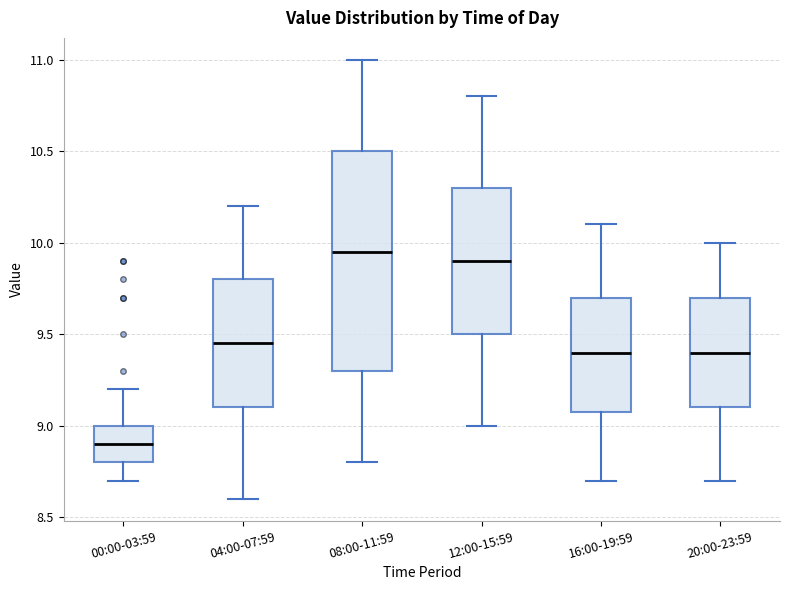

Which box is the tallest, from its lower edge to its upper edge?

08:00-11:59